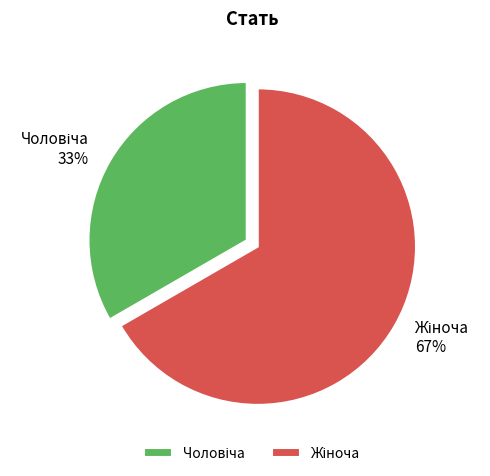

Does any single category account for the majority?

Yes